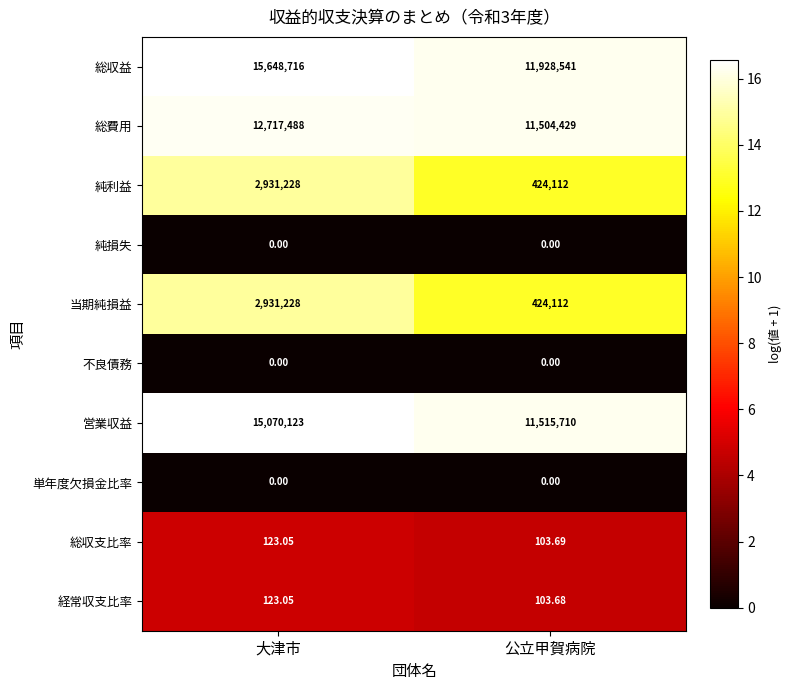

Which category has the highest value across all series?

大津市